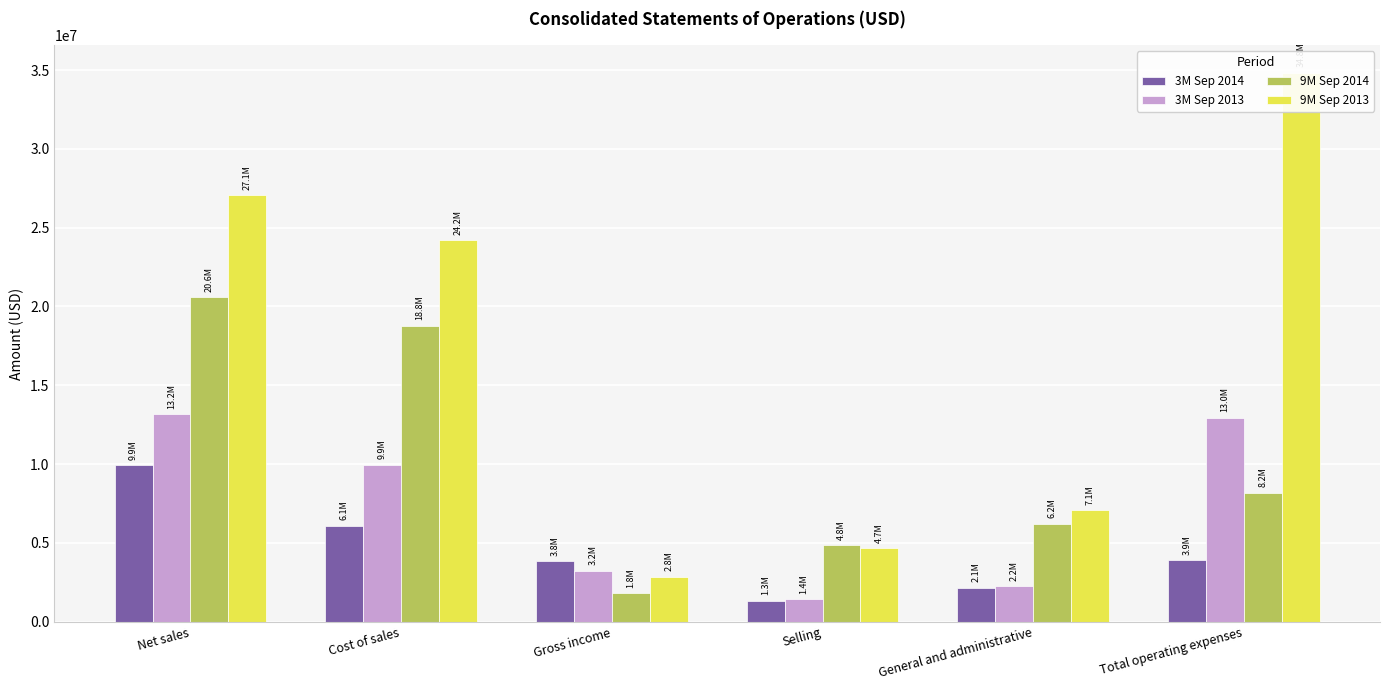

How many data points in 3M Sep 2013 are above 9948025?

2